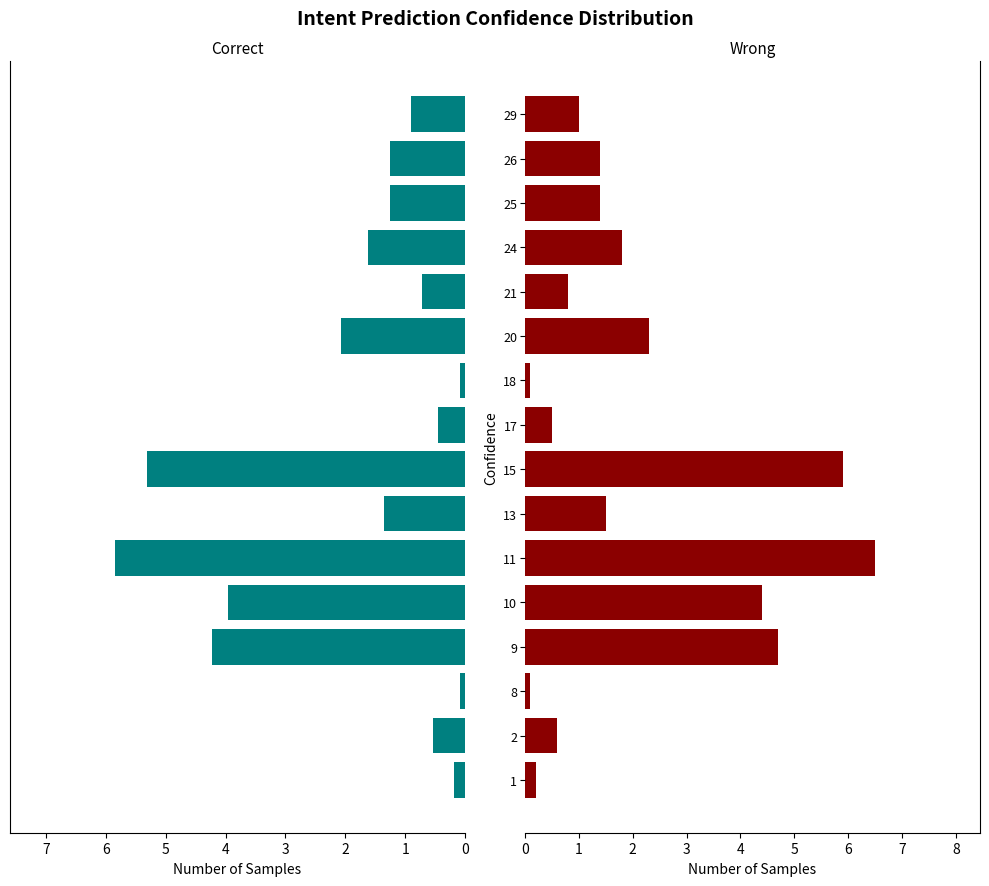

What are all the series names shown in the legend?

Correct, Wrong